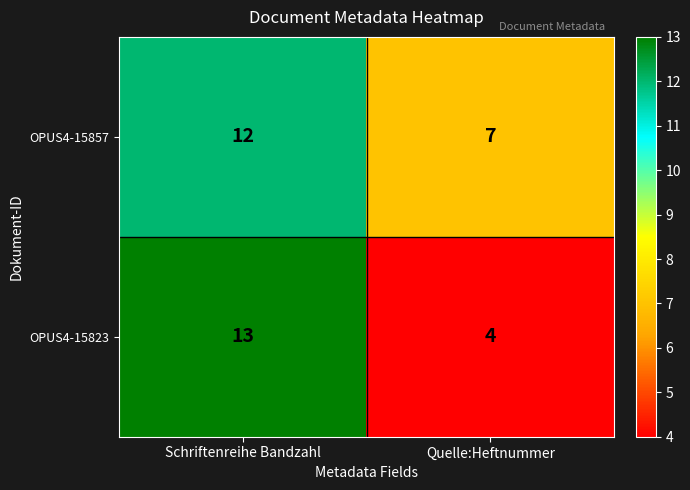

At how many categories does at least one series exceed 5?

2